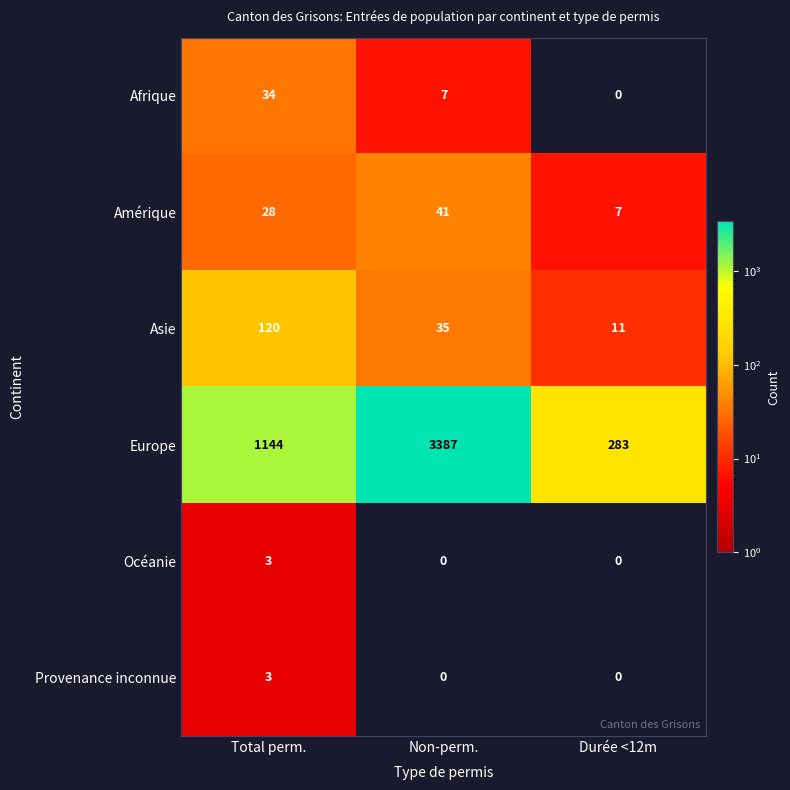

Which category has the highest value in the Provenance inconnue series?

Total perm.